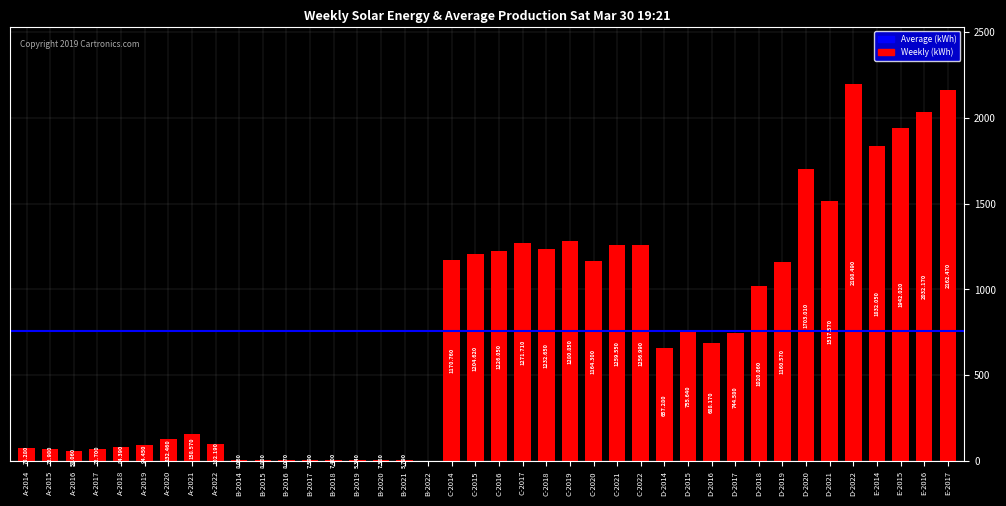

What position from the left is E-2014?

37